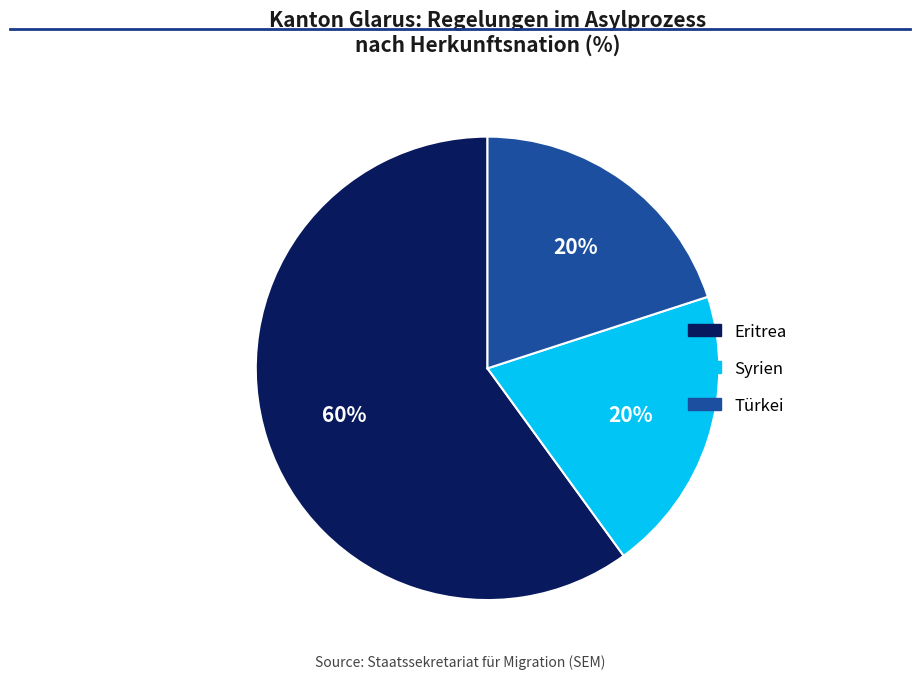

To the nearest percent, what is the average slice percentage?

33%